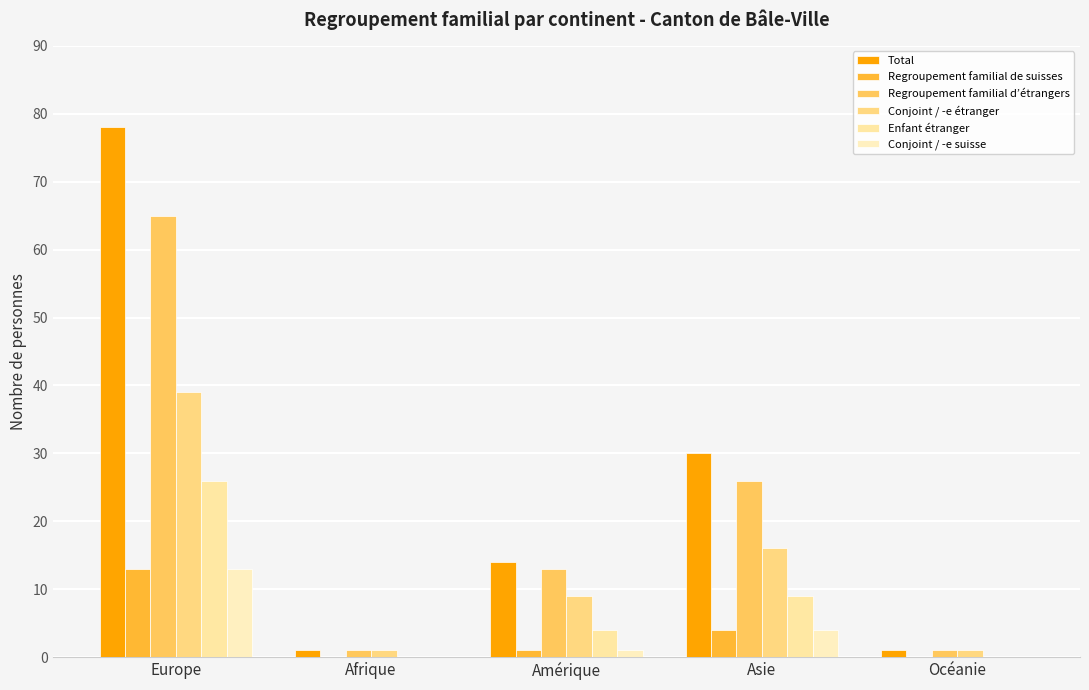

What is the value of the Conjoint / -e étranger bar at the 1st from the left?

39